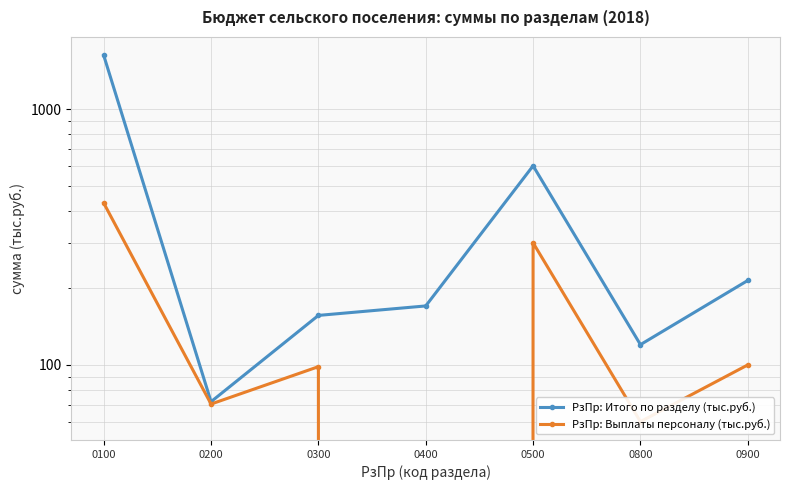

How many lines are shown in the chart?

2